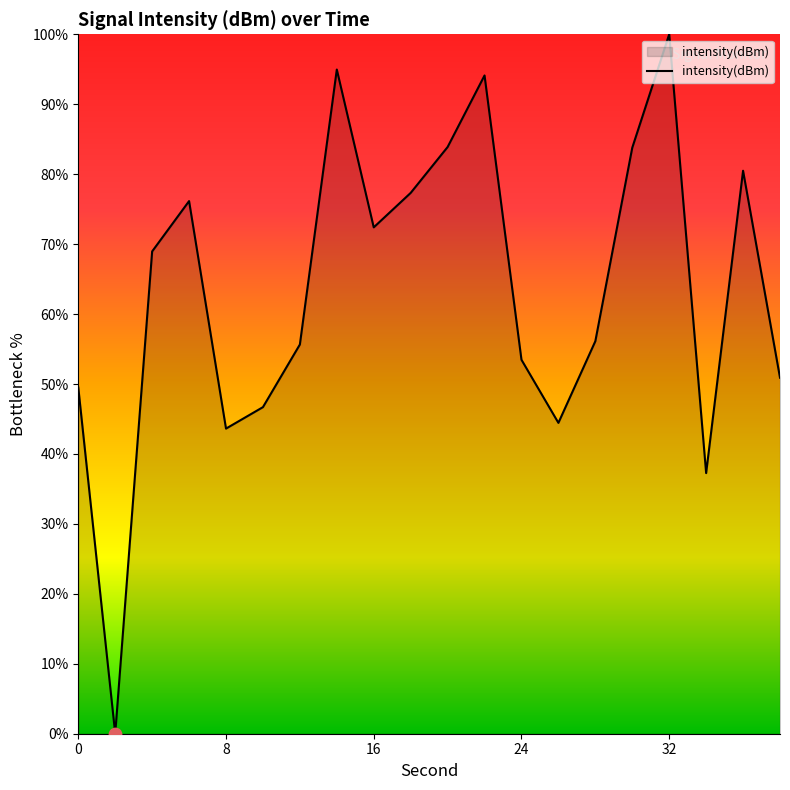

What is the maximum value shown in the chart?

100.0